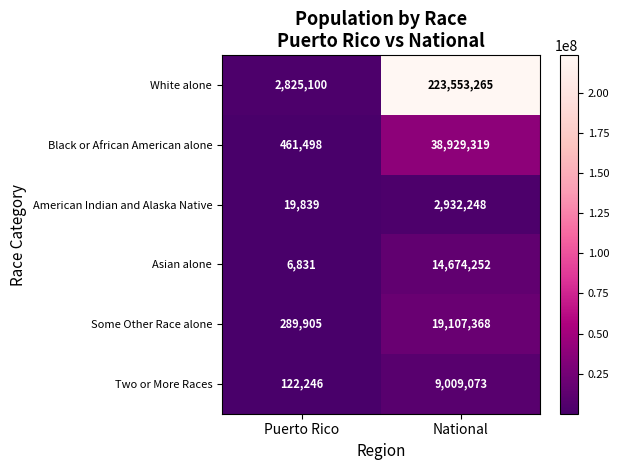

What is the minimum value for American Indian and Alaska Native?

19839